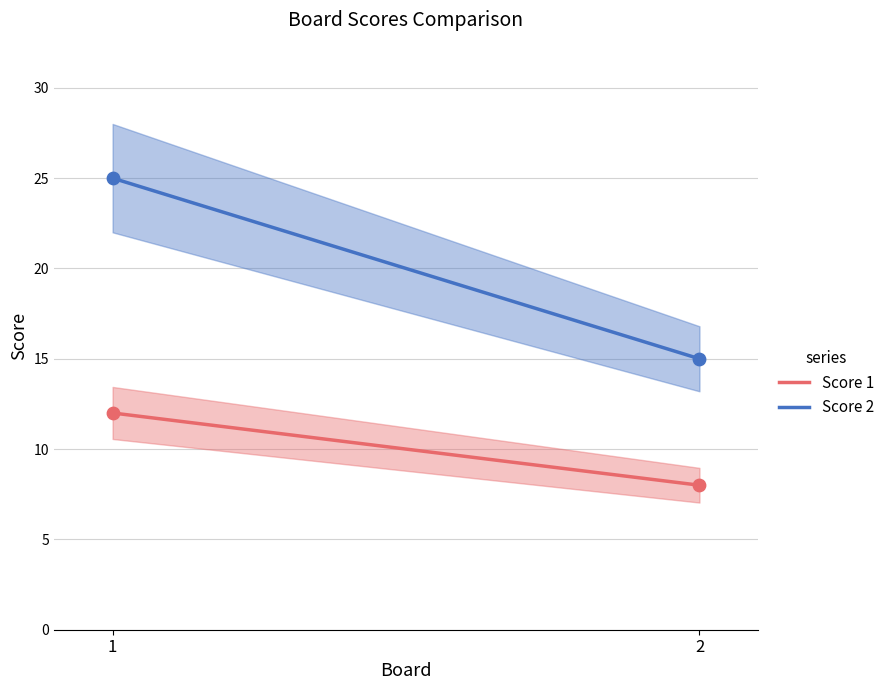

At which category is the sum across all series the highest?

1